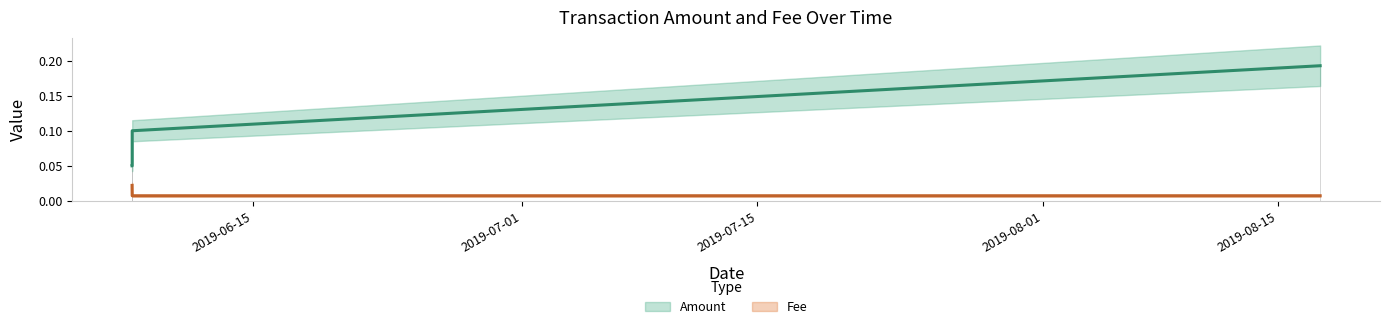

Between 2019-06-07 18:37:24 and 2019-06-07 18:48:03, which is larger?

2019-06-07 18:48:03